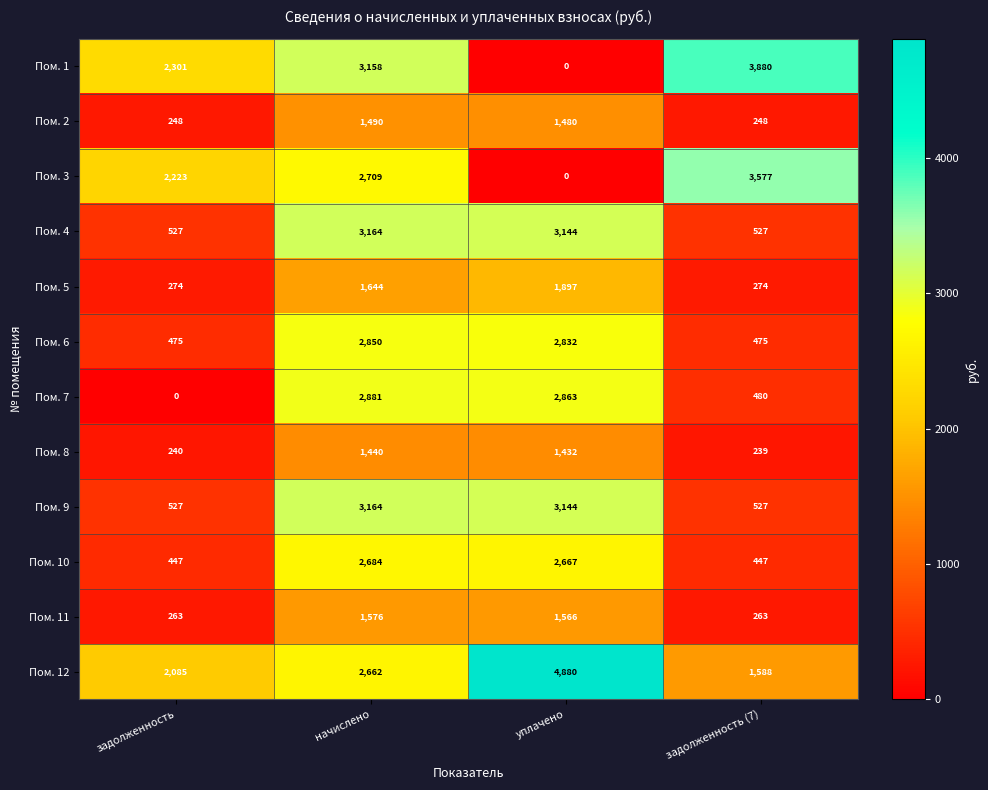

Which category has the lowest value in the Пом. 8 series?

задолженность (7)